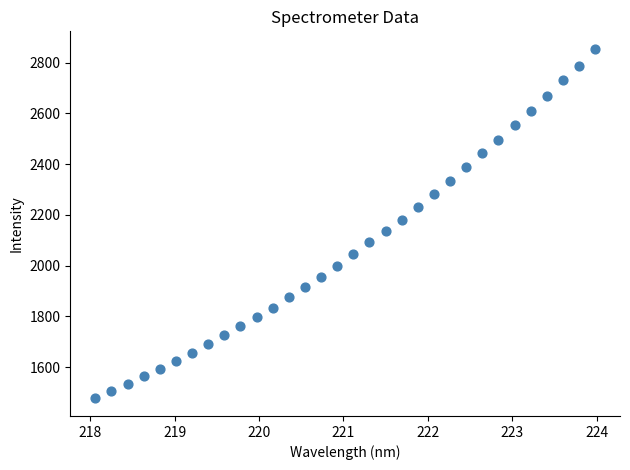

What is the range of X values (max minus min)?

5.9